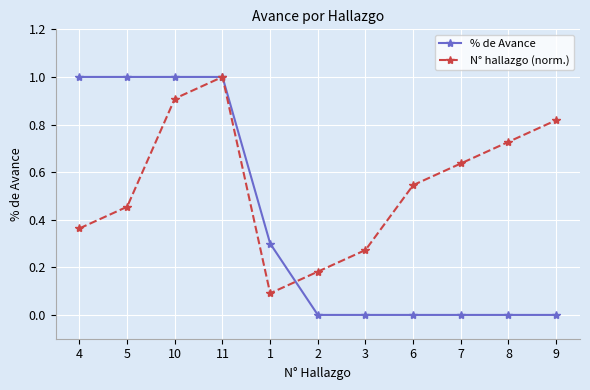

Does the chart display data point markers on the line(s)?

Yes